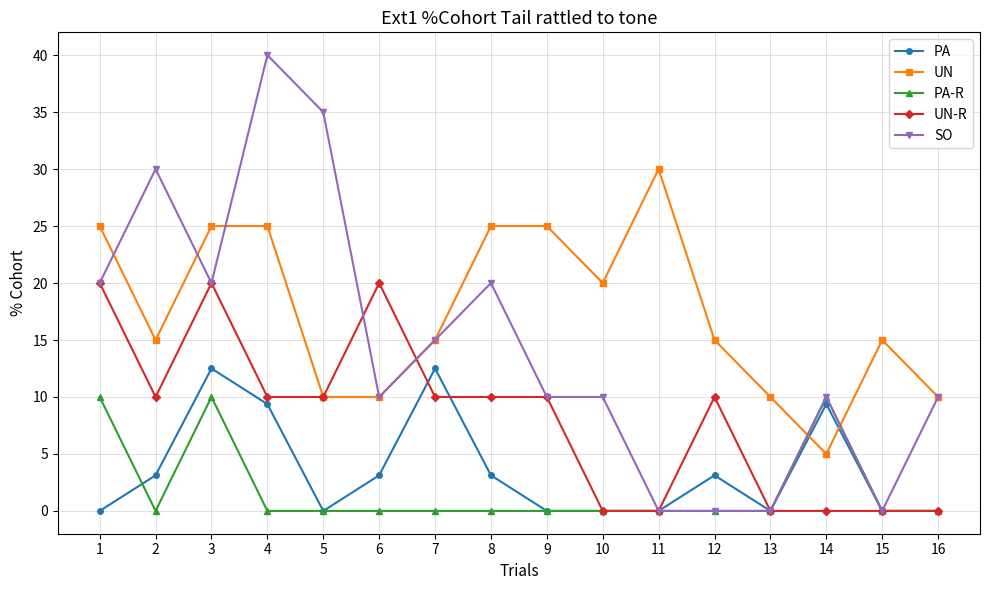

List the series in order of their peak value, highest first.

SO, UN, UN-R, PA, PA-R